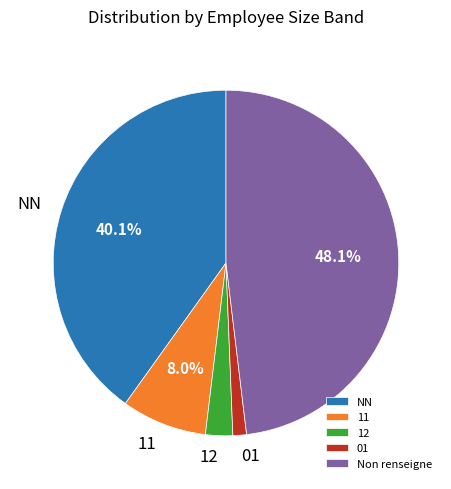

Is there a majority slice in this chart?

No